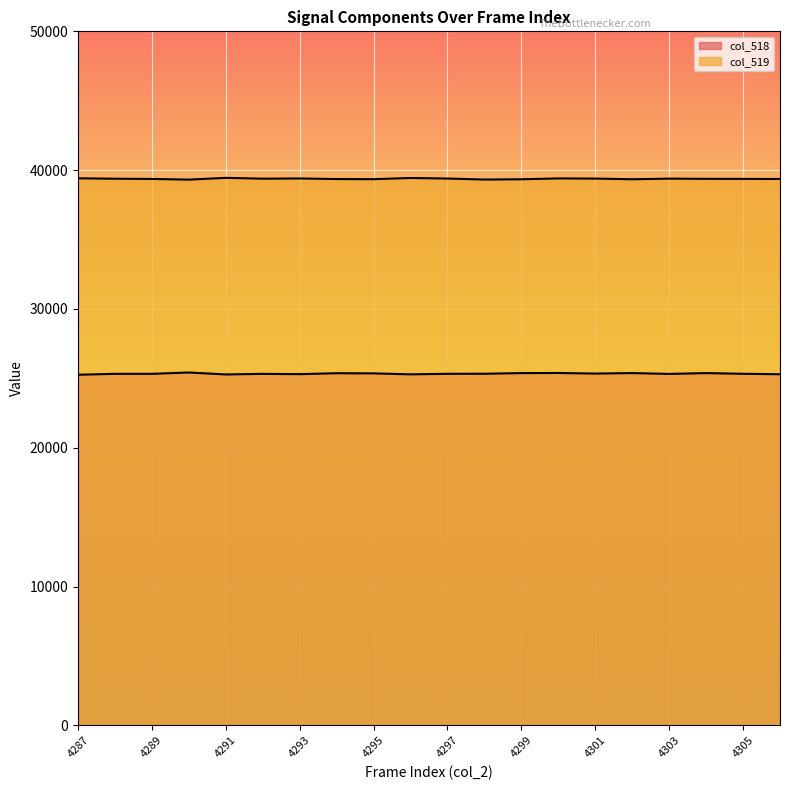

Reading left to right, extract all data points from this chart.

col_518: 25261	25327	25327	25424	25282	25325	25304	25372	25360	25290	25329	25333	25380	25387	25346	25380	25321	25379	25330	25297
col_519: 39413	39382	39366	39317	39445	39385	39401	39357	39349	39434	39396	39322	39343	39403	39393	39343	39388	39374	39370	39363